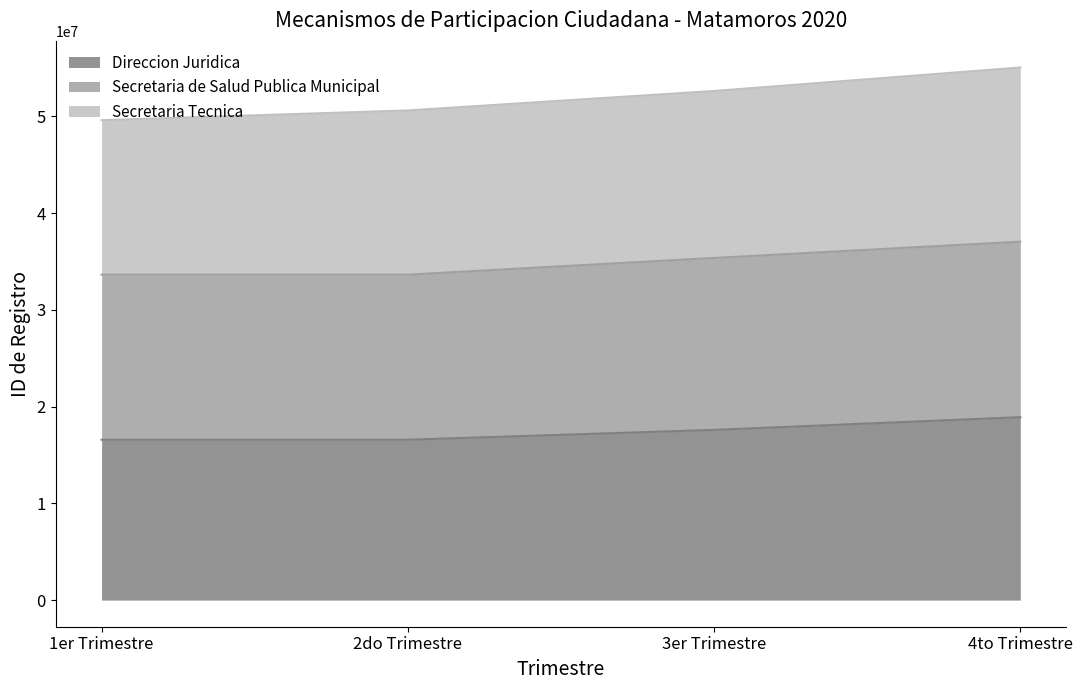

What is the total value across all series at 1er Trimestre?

49615773